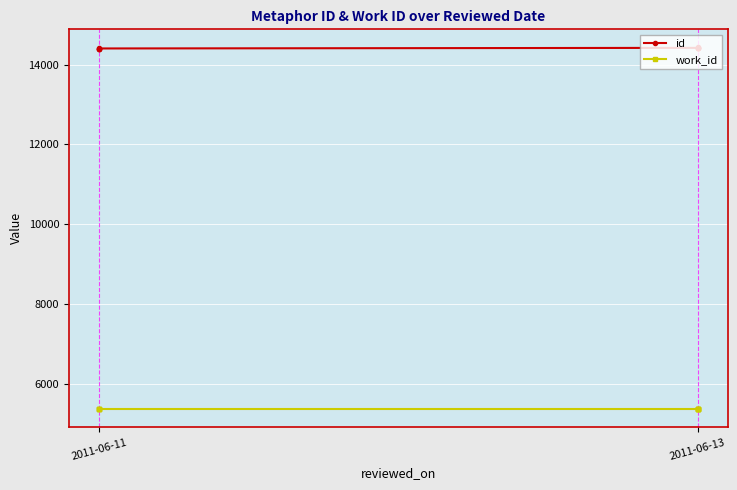

Rank the series by their average value, from highest to lowest.

id, work_id